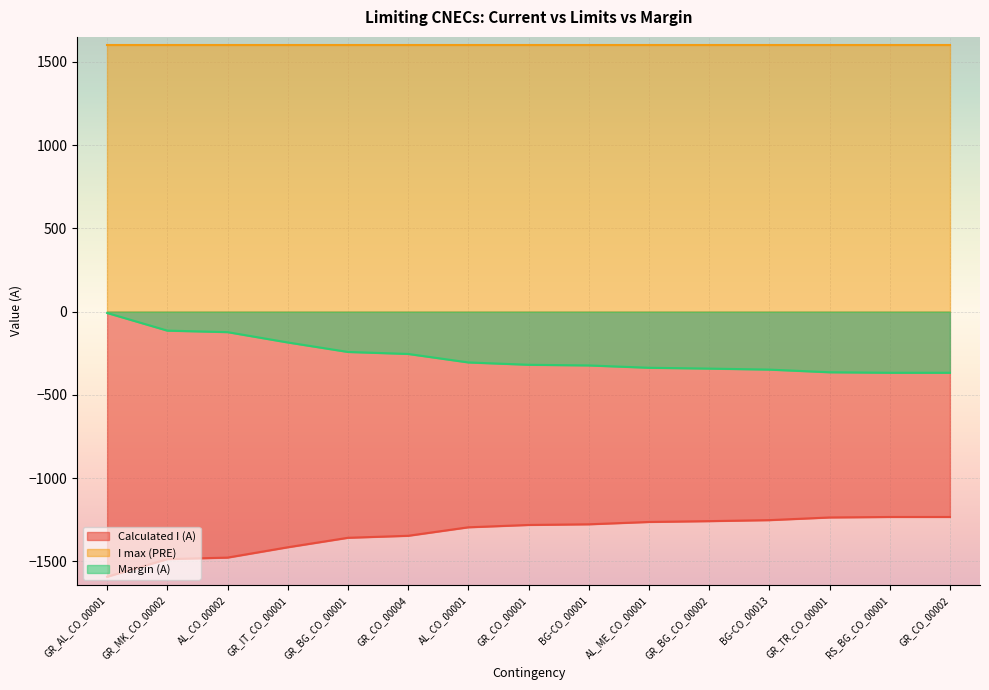

At which label does Calculated I (A) first exceed -1281?

BG-CO_00001